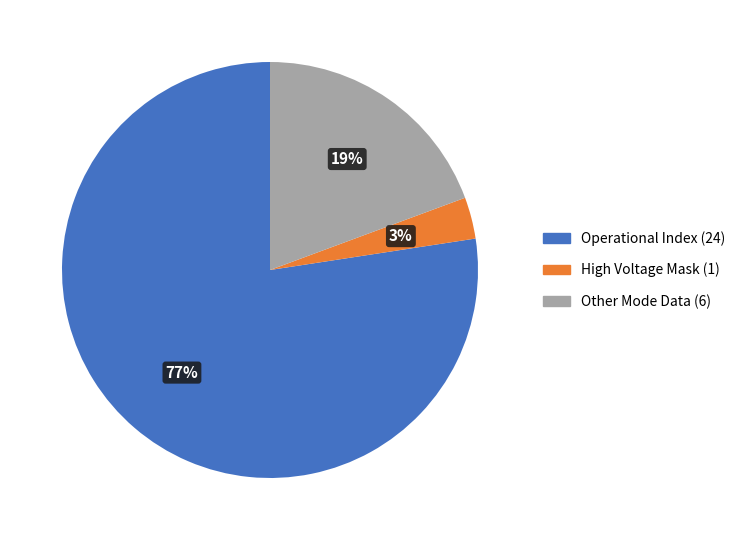

To the nearest percent, what is the average slice percentage?

33%